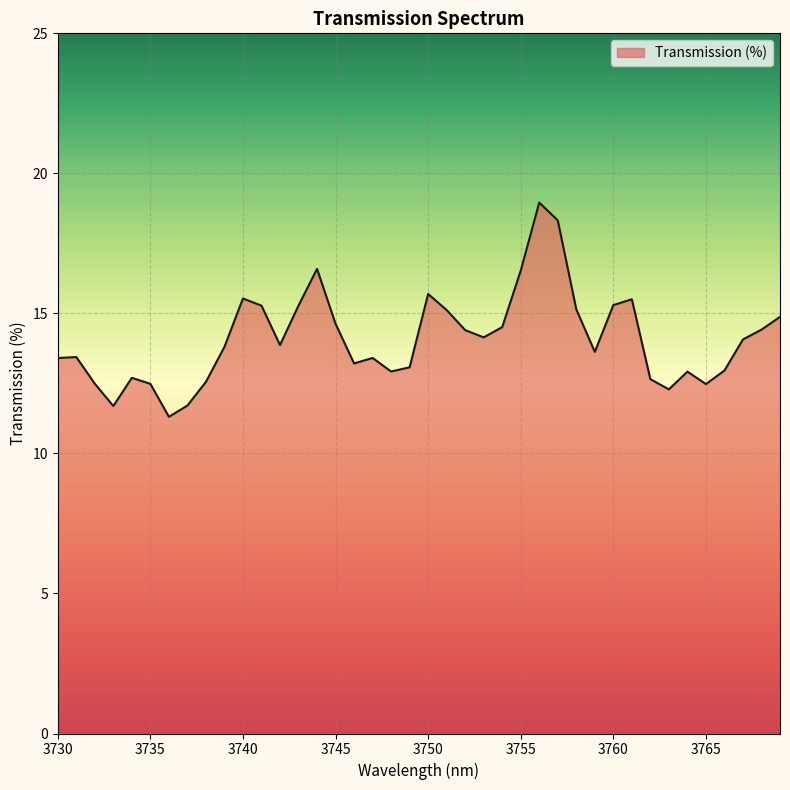

True or false: the data has more than 2 interior local peaks.

True